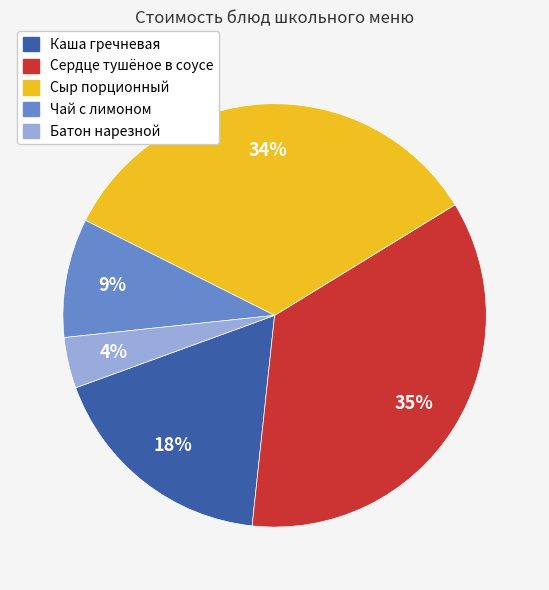

To the nearest percent, what portion does Чай с лимоном represent?

9%